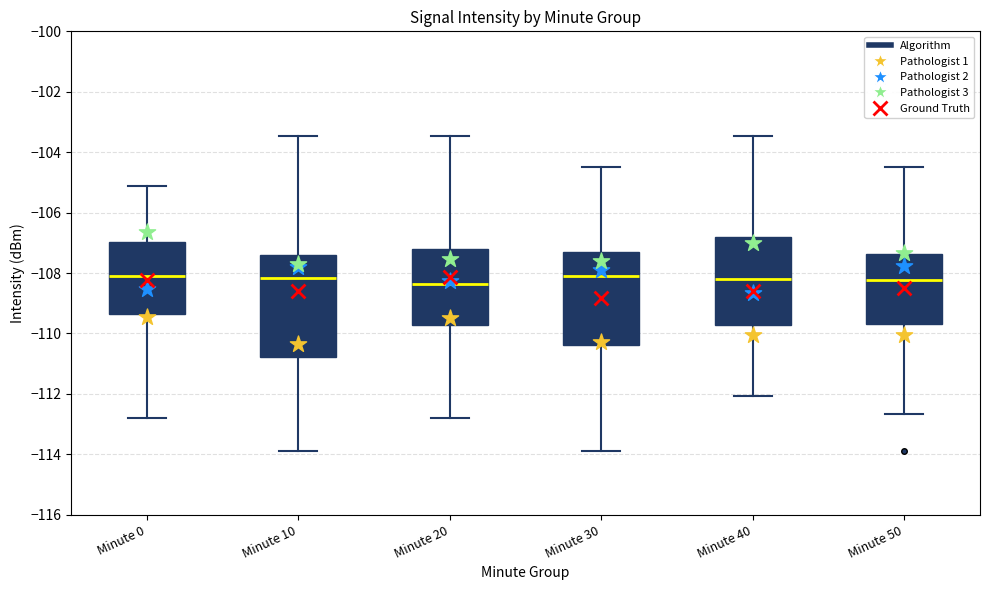

Which box is the tallest, from its lower edge to its upper edge?

Minute 10